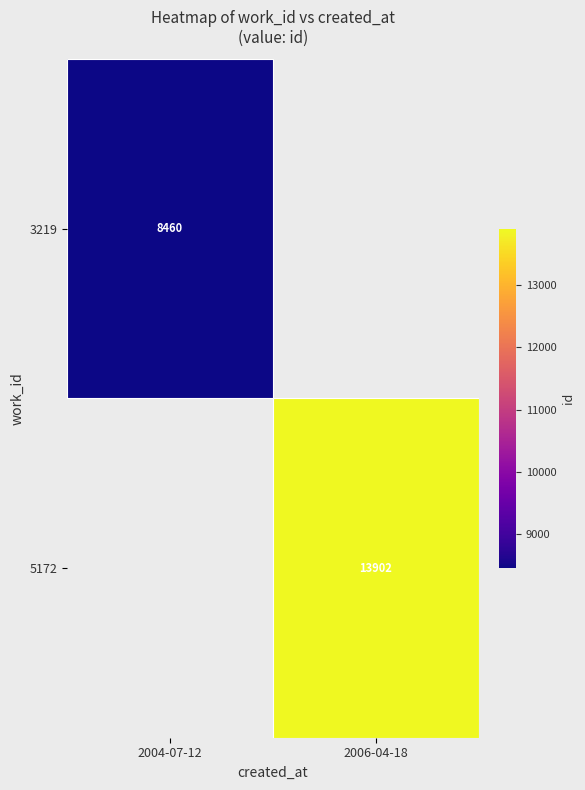

Is it true that 3219 equals 14886 at 2004-07-12?

False